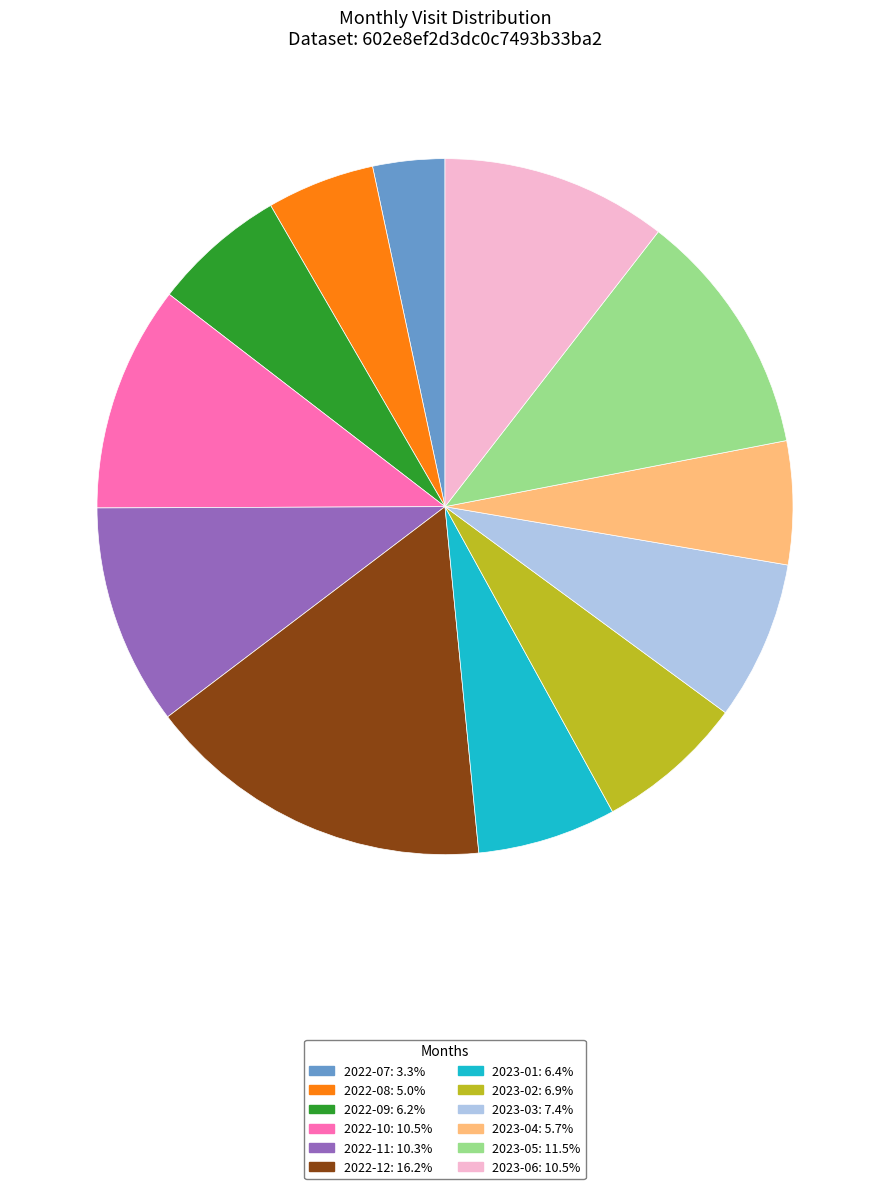

What is the largest slice in the pie chart?

2022-12